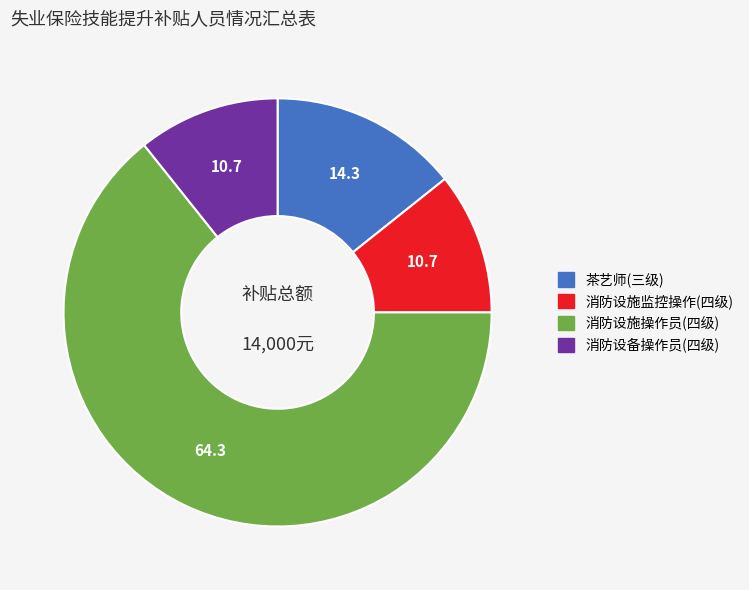

Which category has the biggest portion of the pie?

消防设施操作员(四级)